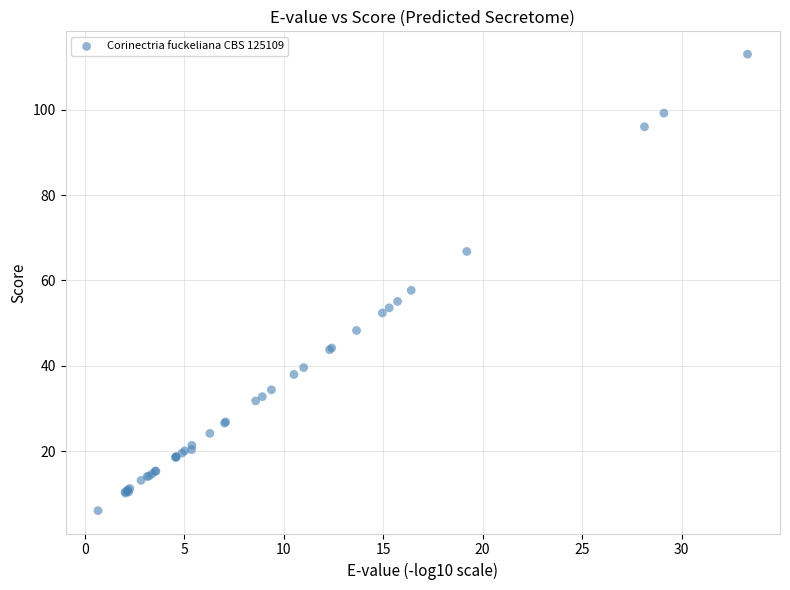

What Y value in the scatter plot is closest to 59?

57.7